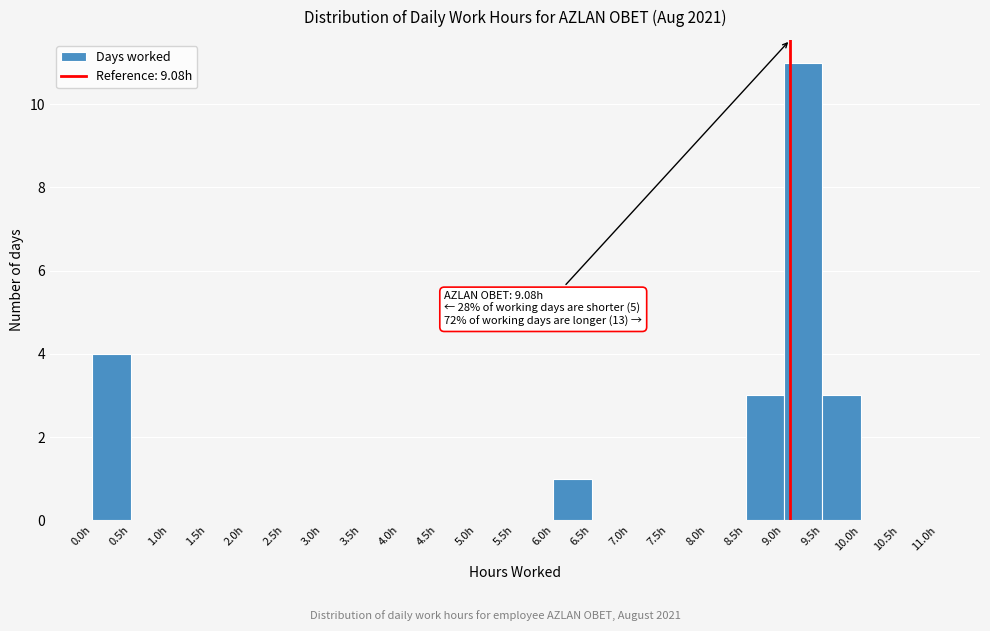

Which range on the x-axis has the tallest bar?

9.0 to 9.5